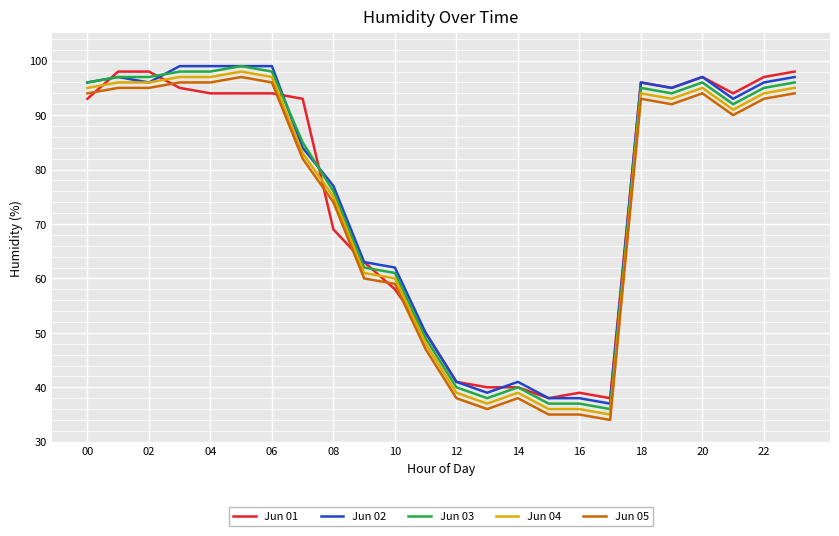

What is the minimum value shown in the chart?

34